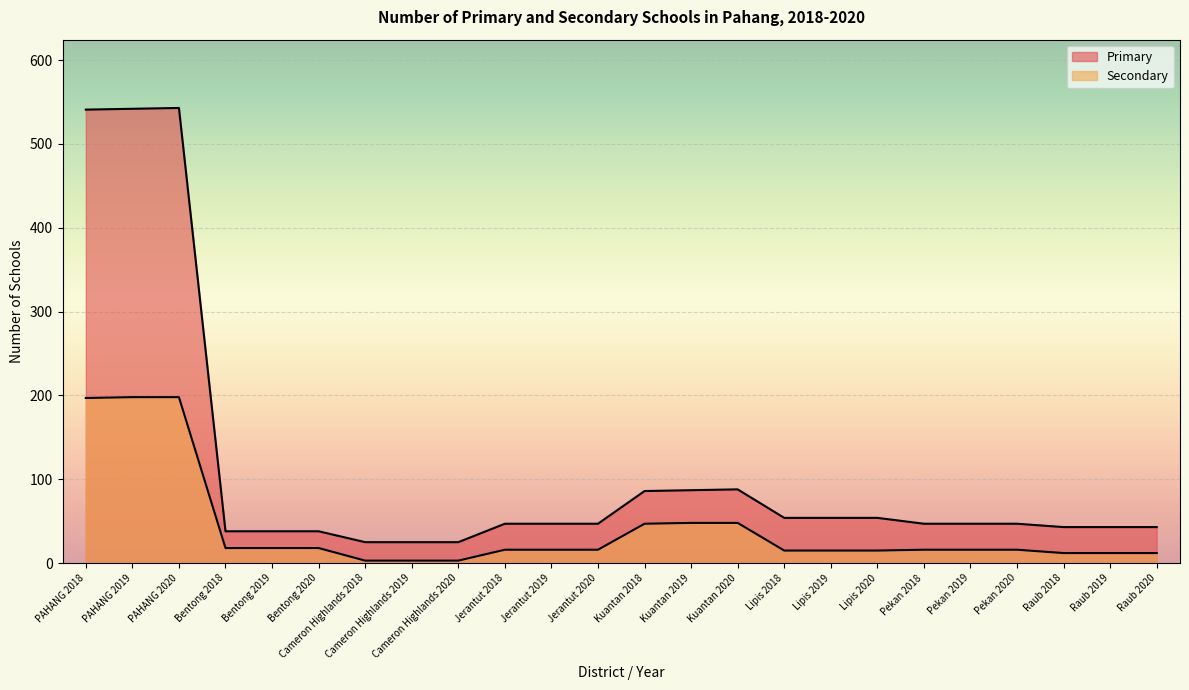

Where is Primary nearest to the value 284?

Kuantan 2020